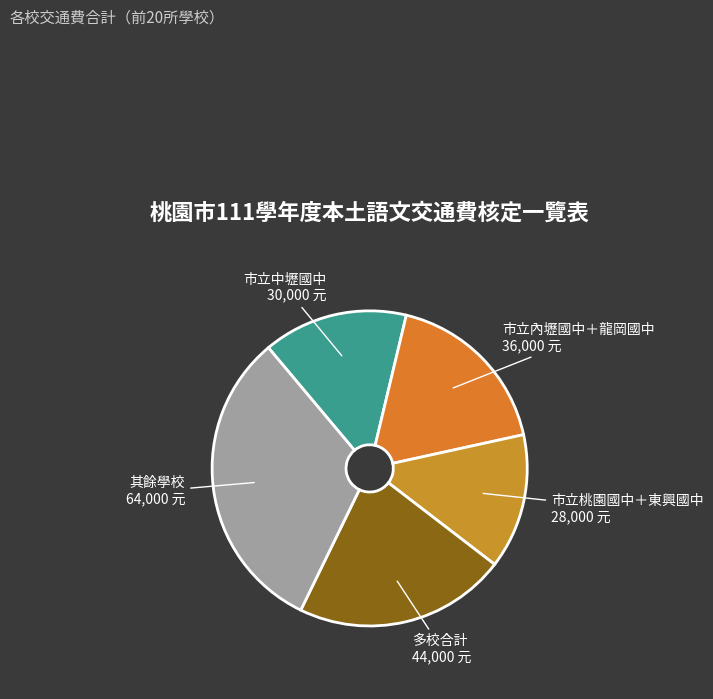

How many segments does this pie chart have?

5